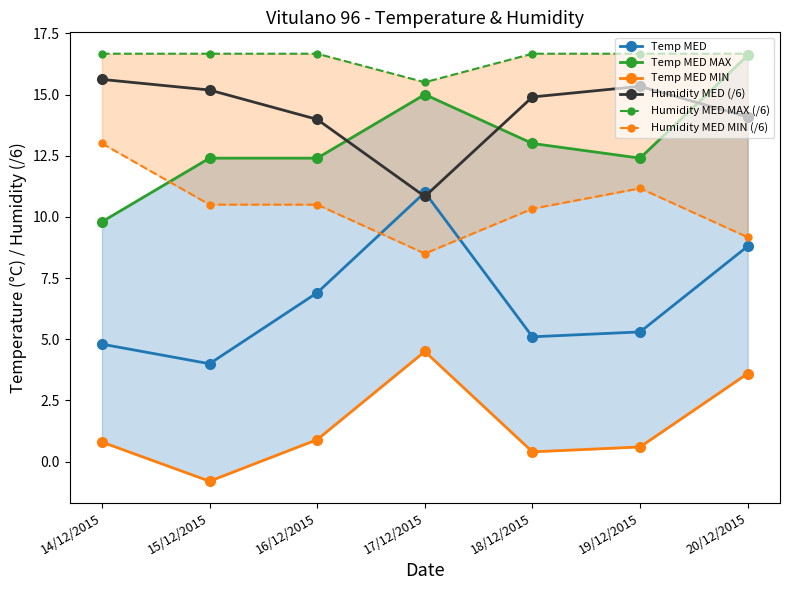

At which category is the sum across all series the highest?

20/12/2015